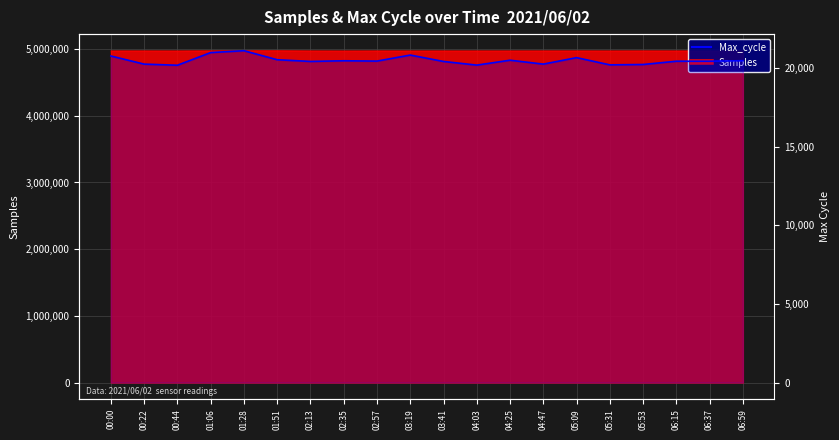

Reading left to right, list all the values displayed in this chart.

20765	20249	20178	20983	21102	20528	20420	20462	20441	20825	20418	20186	20497	20249	20661	20202	20225	20434	20436	20466